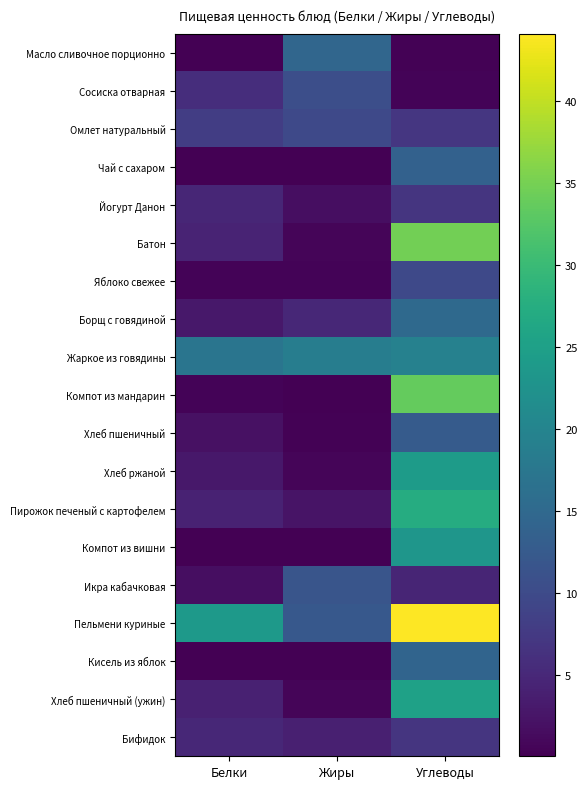

Reading left to right, transcribe all the data shown in this chart.

Масло сливочное порционно: Белки=0.2	Жиры=14.5	Углеводы=0.3
Сосиска отварная: Белки=5.9	Жиры=10.6	Углеводы=0.4
Омлет натуральный: Белки=8.1	Жиры=9.8	Углеводы=7.0
Чай с сахаром: Белки=0.1	Жиры=0.0	Углеводы=13.6
Йогурт Данон: Белки=4.7	Жиры=1.7	Углеводы=6.8
Батон: Белки=4.5	Жиры=0.6	Углеводы=34.8
Яблоко свежее: Белки=0.4	Жиры=0.4	Углеводы=9.8
Борщ с говядиной: Белки=2.9	Жиры=4.9	Углеводы=15.2
Жаркое из говядины: Белки=17.2	Жиры=18.7	Углеводы=19.5
Компот из мандарин: Белки=0.4	Жиры=0.1	Углеводы=33.7
Хлеб пшеничный: Белки=2.0	Жиры=0.3	Углеводы=12.7
Хлеб ржаной: Белки=2.9	Жиры=0.6	Углеводы=24.2
Пирожок печеный с картофелем: Белки=4.2	Жиры=2.4	Углеводы=27.3
Компот из вишни: Белки=0.2	Жиры=0.1	Углеводы=23.1
Икра кабачковая: Белки=1.6	Жиры=11.7	Углеводы=4.6
Пельмени куриные: Белки=23.8	Жиры=12.2	Углеводы=44.1
Кисель из яблок: Белки=0.0	Жиры=0.1	Углеводы=14.3
Хлеб пшеничный (ужин): Белки=4.0	Жиры=0.6	Углеводы=25.3
Бифидок: Белки=4.9	Жиры=4.0	Углеводы=6.9